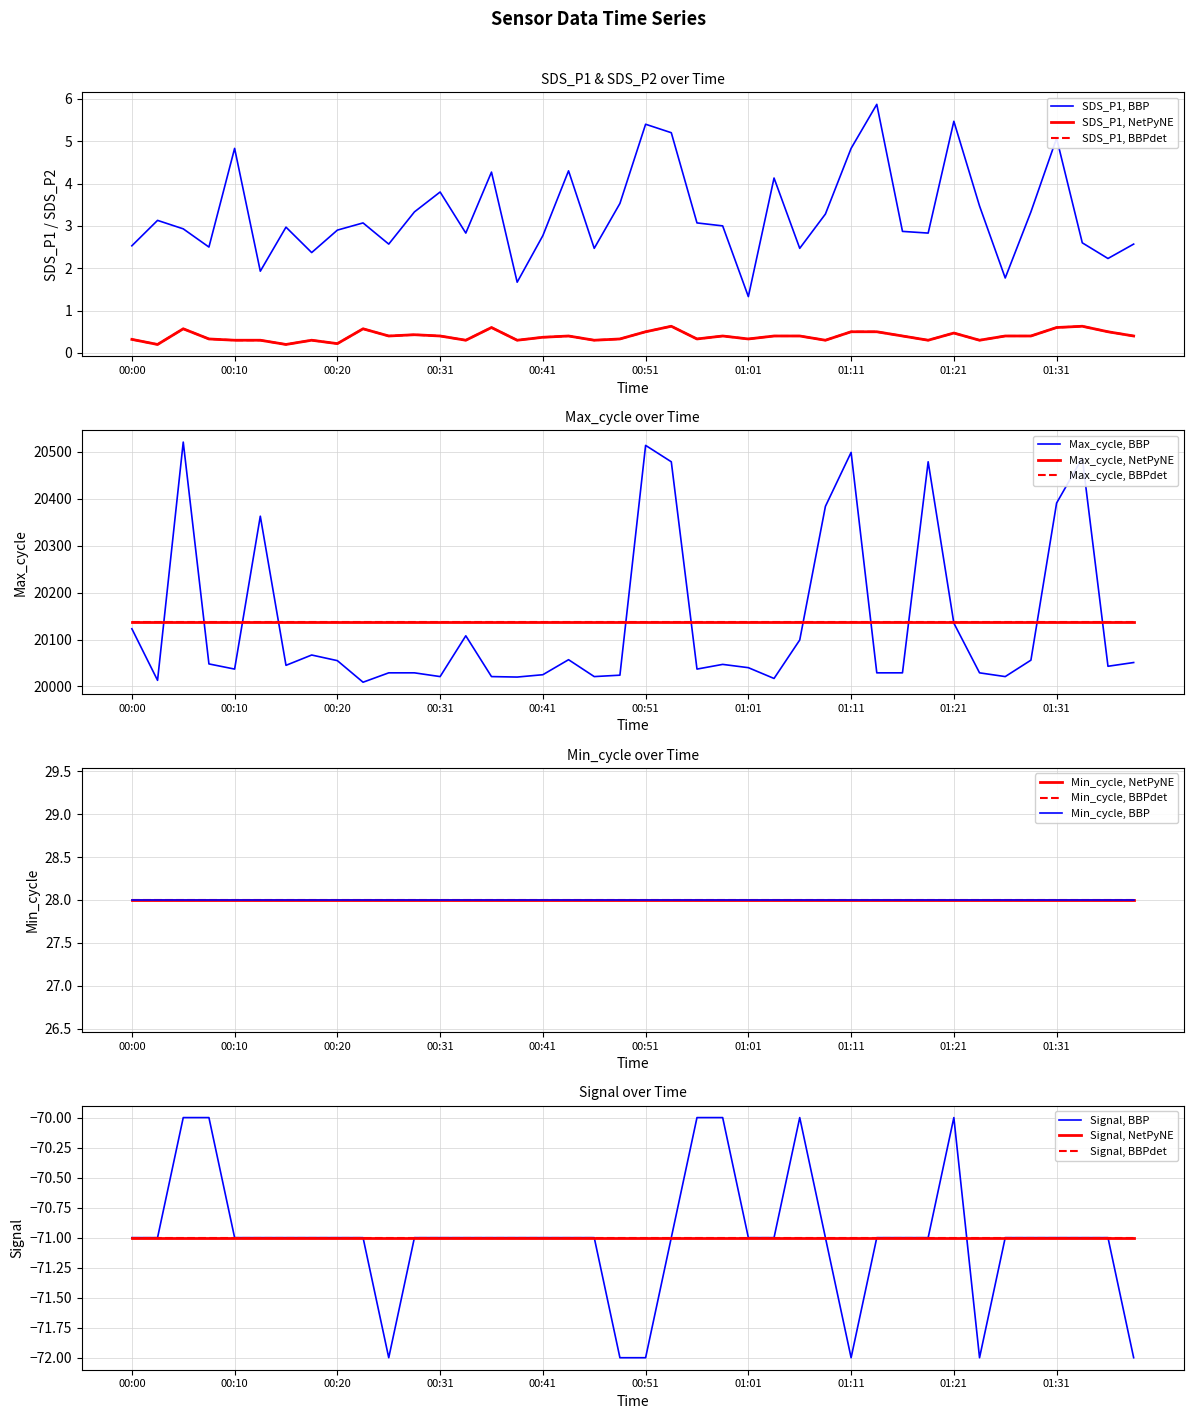

Which label corresponds to the largest value in the chart?

00:05